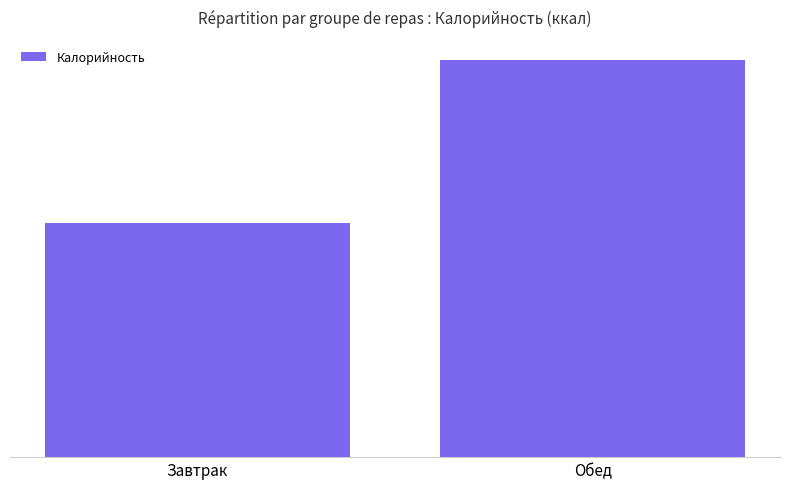

What position from the left is Завтрак?

1